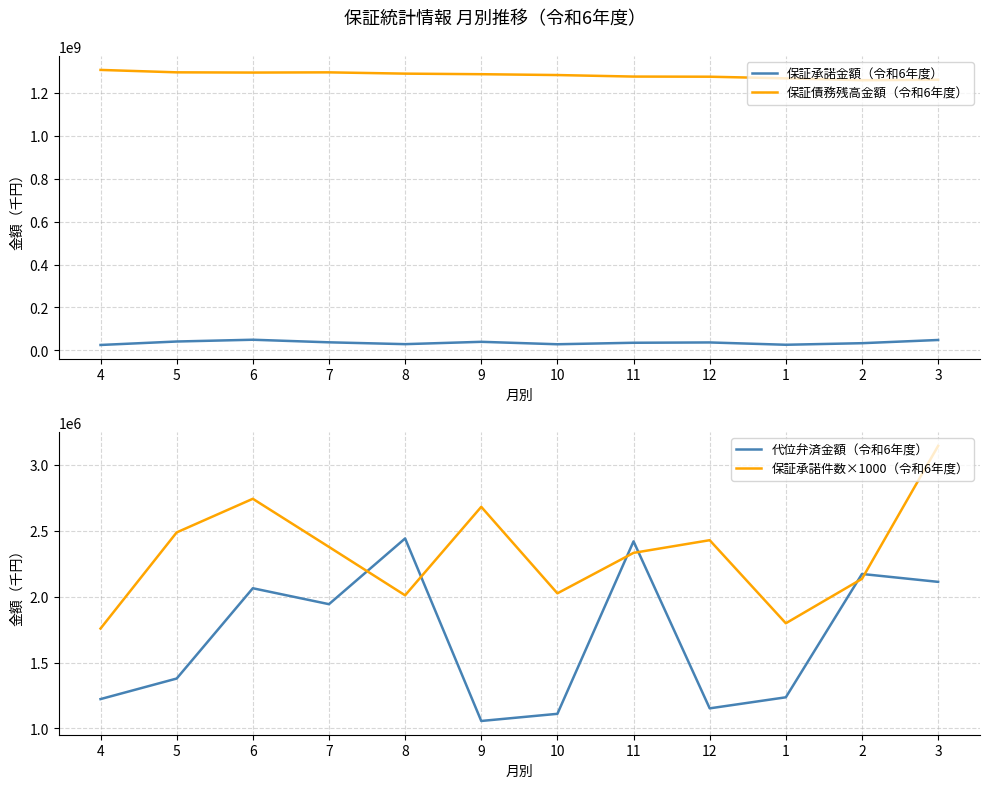

Reading right to left, what are all the values shown in this chart?

保証承諾金額（令和6年度）: 48582338	33648728	26343088	37110895	35663270	28696064	40050336	29201544	37736256	49744006	41476619	25368679
保証債務残高金額（令和6年度）: 1261153445	1258919843	1267598637	1275289696	1275941674	1283046672	1286966009	1289609951	1295575140	1294621842	1295678756	1306935900
代位弁済金額（令和6年度）: 2112009	2171816	1236505	1152677	2419211	1111198	1056991	2441242	1942786	2063561	1378782	1222925
保証承諾件数×1000（令和6年度）: 3143000	2135000	1798000	2428000	2332000	2025000	2681000	2010000	2377000	2742000	2487000	1758000